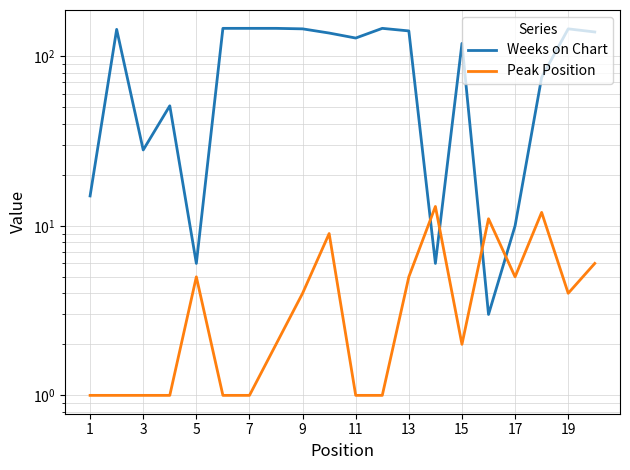

What is the value of the Weeks on Chart point at the 8th from the left?

146